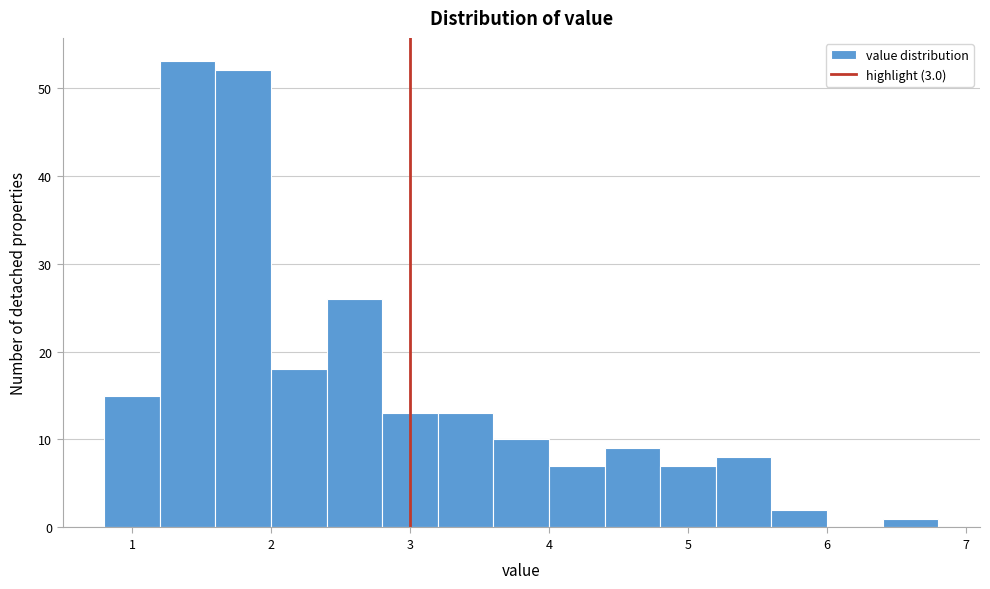

Reading left to right, transcribe this chart: for each bar, give the range it covers on the x-axis and its height. The values are not printed on the chart, so give them approximately, as read against the axis.

0.8 to 1.2: 15
1.2 to 1.6: 53
1.6 to 2.0: 52
2.0 to 2.4: 18
2.4 to 2.8: 26
2.8 to 3.2: 13
3.2 to 3.6: 13
3.6 to 4.0: 10
4.0 to 4.4: 7
4.4 to 4.8: 9
4.8 to 5.2: 7
5.2 to 5.6: 8
5.6 to 6.0: 2
6.0 to 6.4: 0
6.4 to 6.8: 1